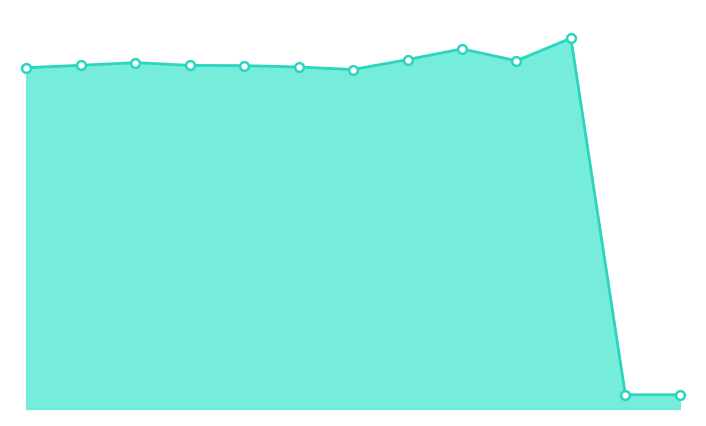

Which has a higher value, Craig Martin or Tom Fogarty?

Craig Martin